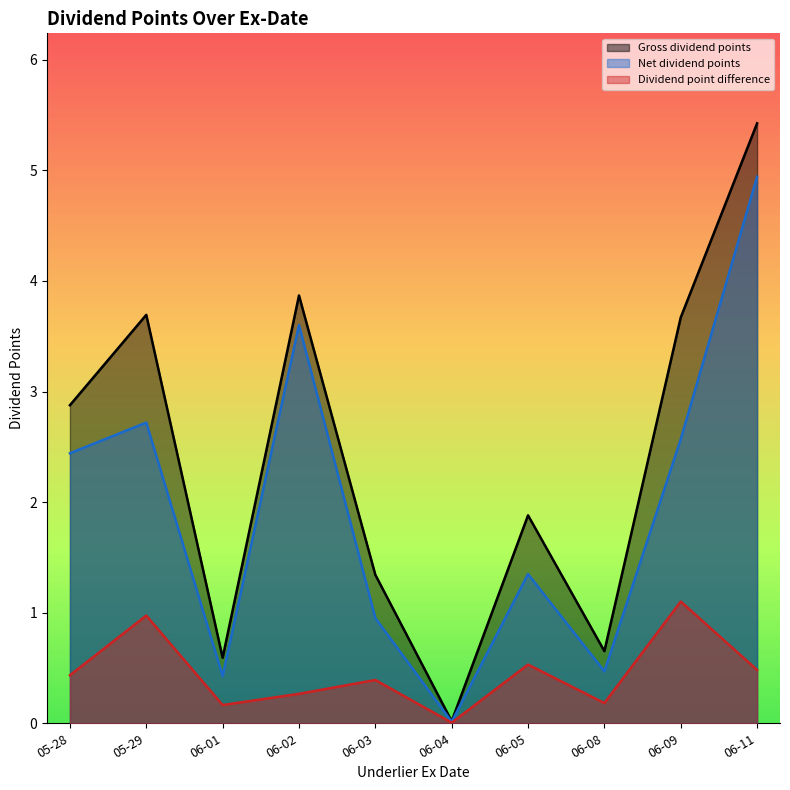

Rank the series by their maximum value, from highest to lowest.

Gross dividend points, Net dividend points, Dividend point difference